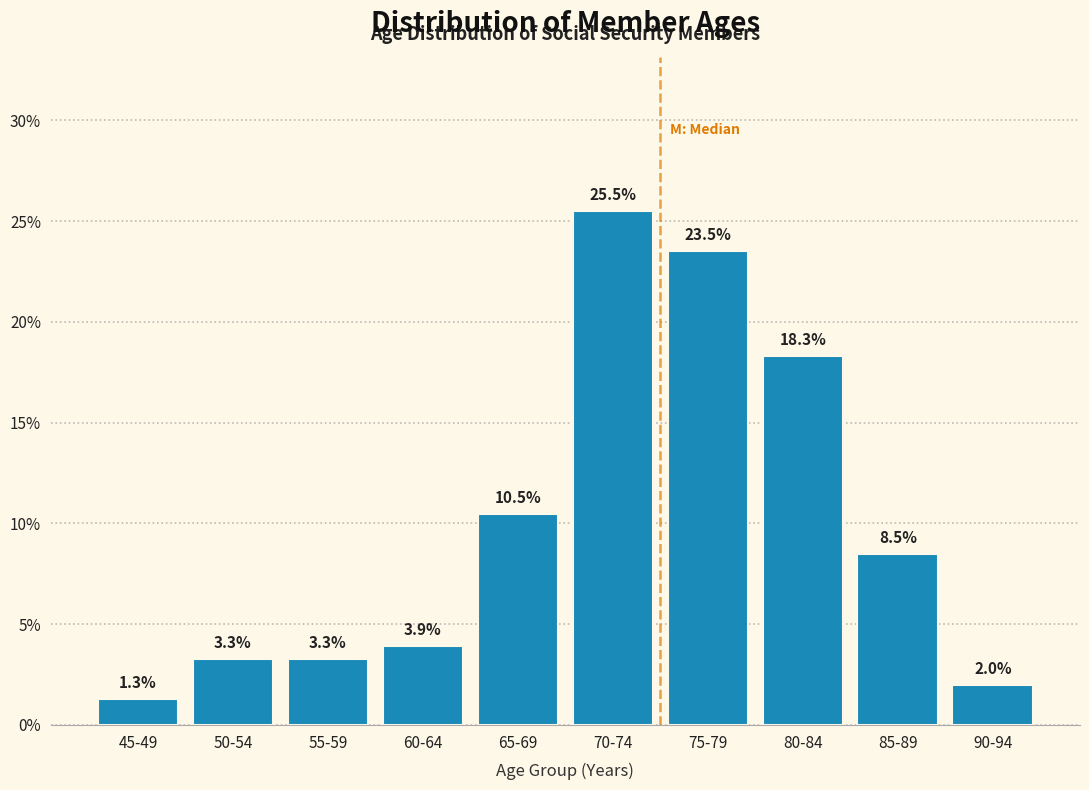

Reading left to right, transcribe all the data shown in this chart.

45-49=1.3	50-54=3.3	55-59=3.3	60-64=3.9	65-69=10.5	70-74=25.5	75-79=23.5	80-84=18.3	85-89=8.5	90-94=2.0